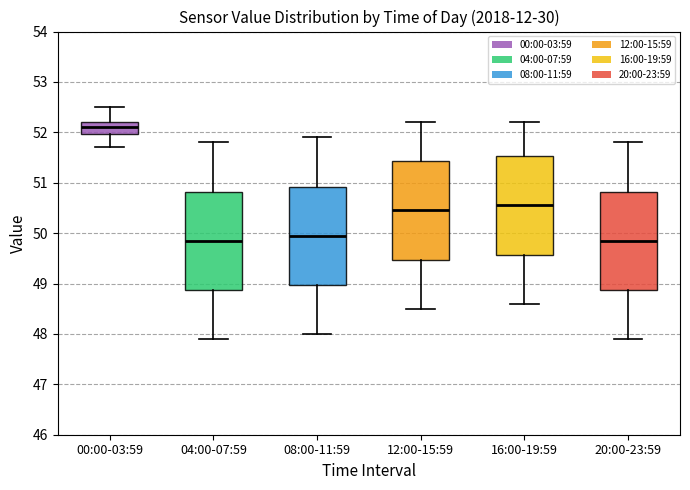

Where does the lower whisker of the box for 04:00-07:59 end on the y-axis? The values are not printed on the chart, so give them approximately, as read against the axis.

47.9